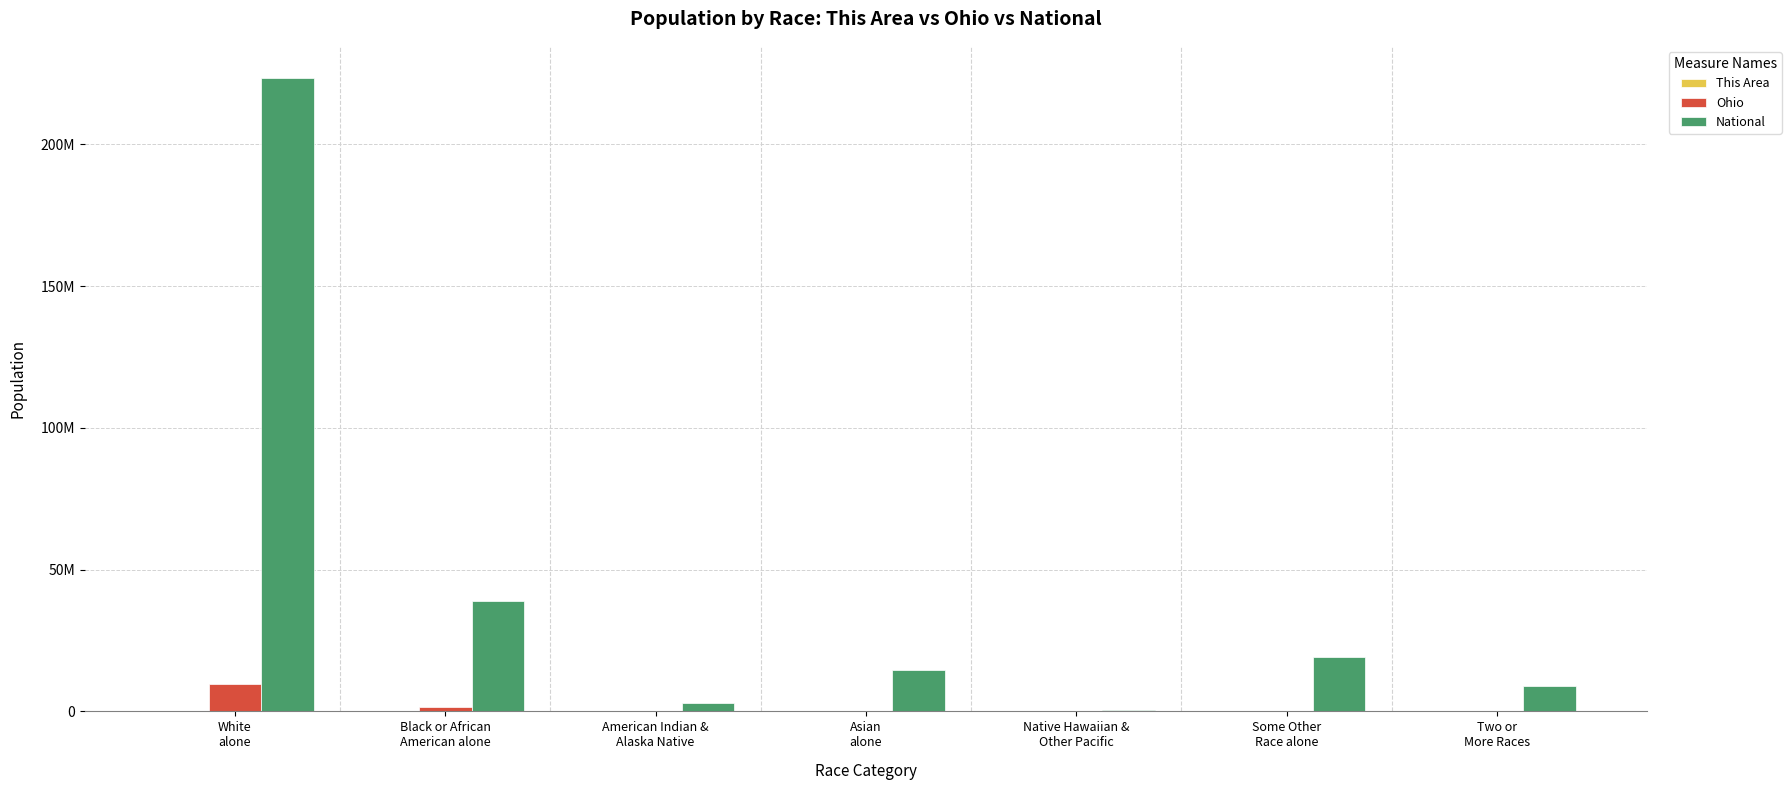

What is the label of the 5th bar from the right?

American Indian &
Alaska Native